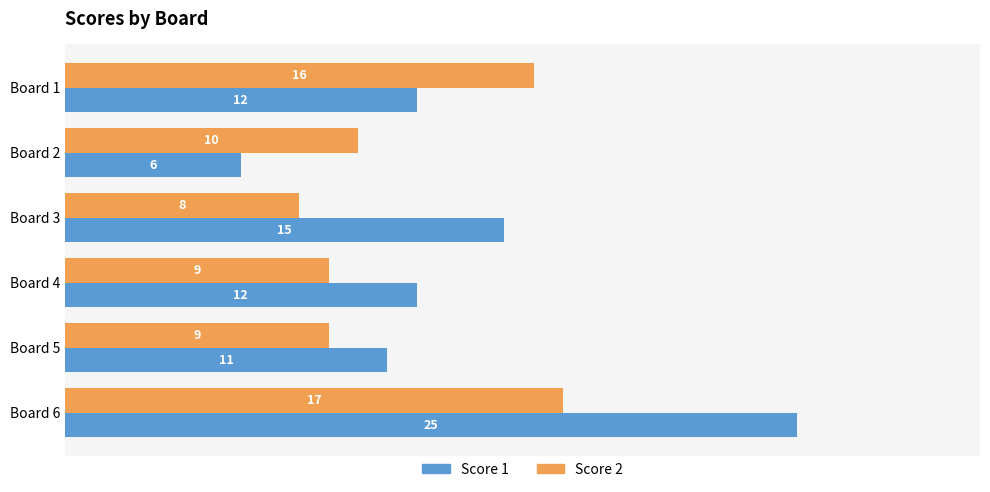

Which series has the largest range (max minus min)?

Score 1